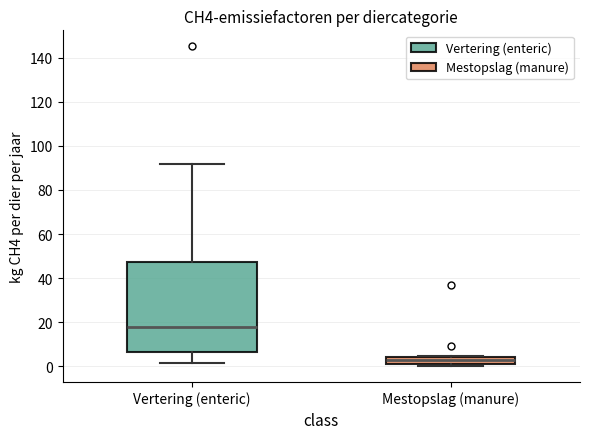

Where is the upper edge of the box for Mestopslag (manure) on the y-axis? The values are not printed on the chart, so give them approximately, as read against the axis.

4